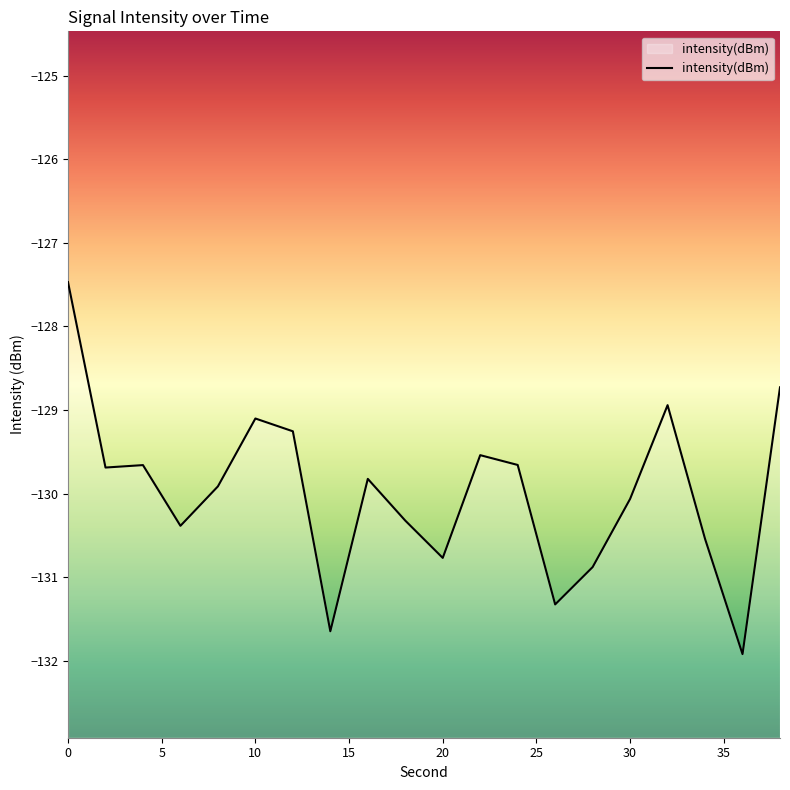

What is the minimum value shown in the chart?

-131.9